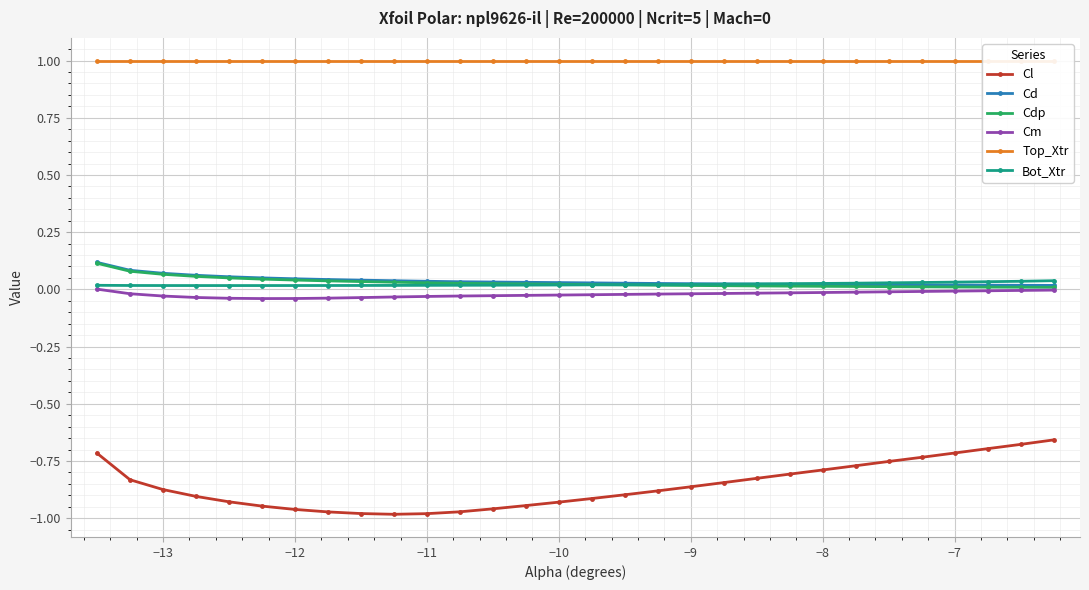

Which series has the largest range (max minus min)?

Cl